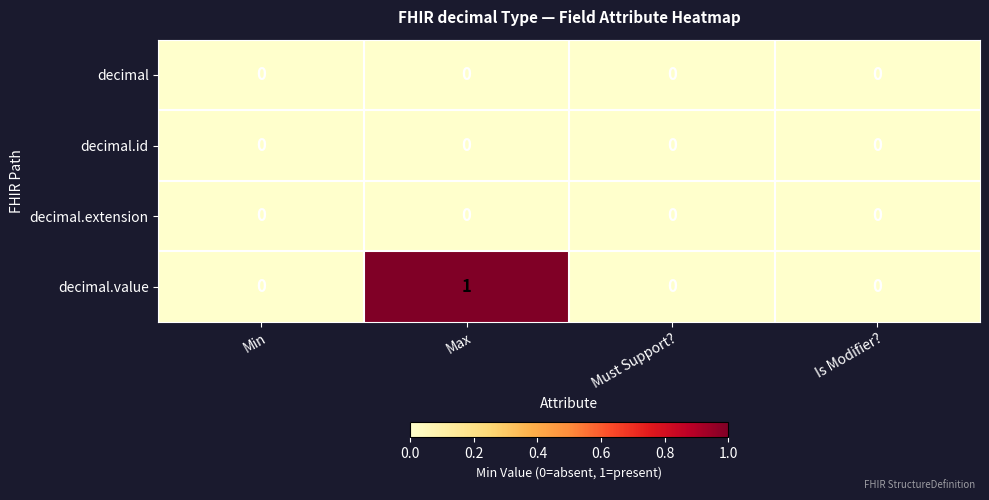

True or false: decimal.value has a value of 0 at Must Support?.

True